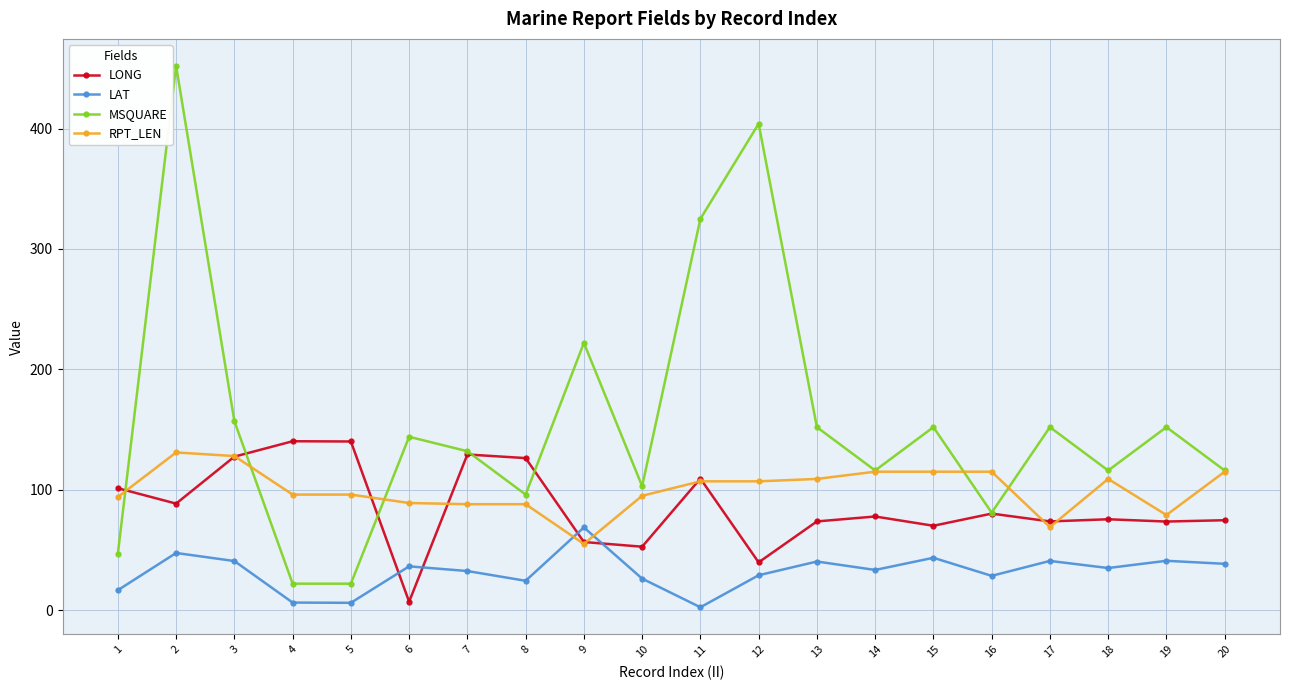

True or false: MSQUARE and RPT_LEN cross at least once.

True